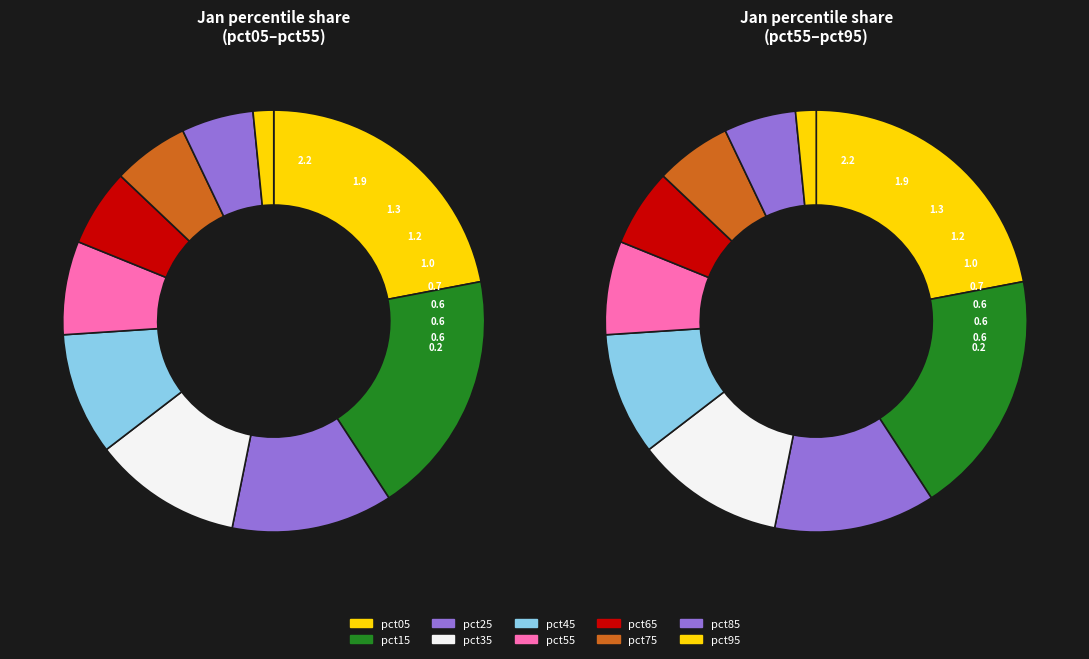

What percentage is the 2 slice, to the nearest percent?

12%